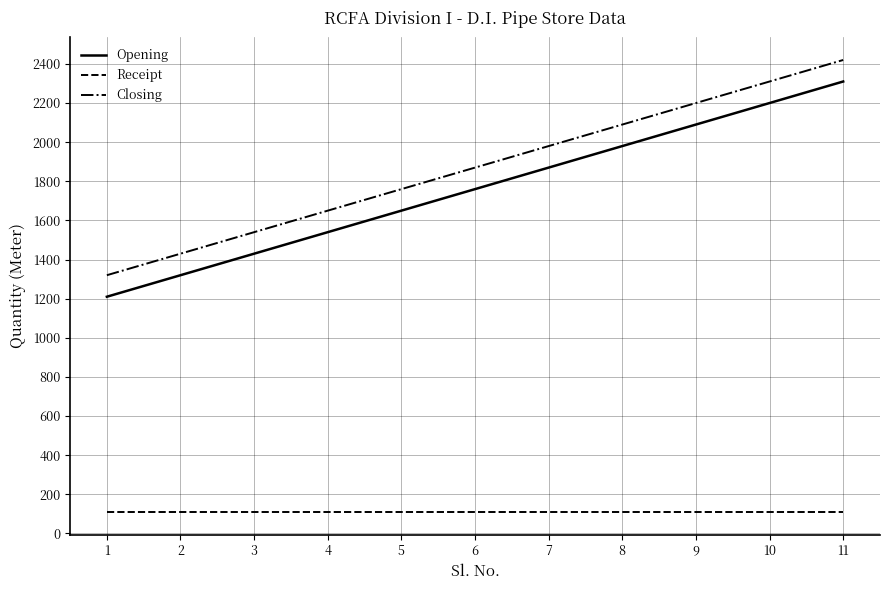

What is the difference between the maximum and minimum values in the Opening series?

1100